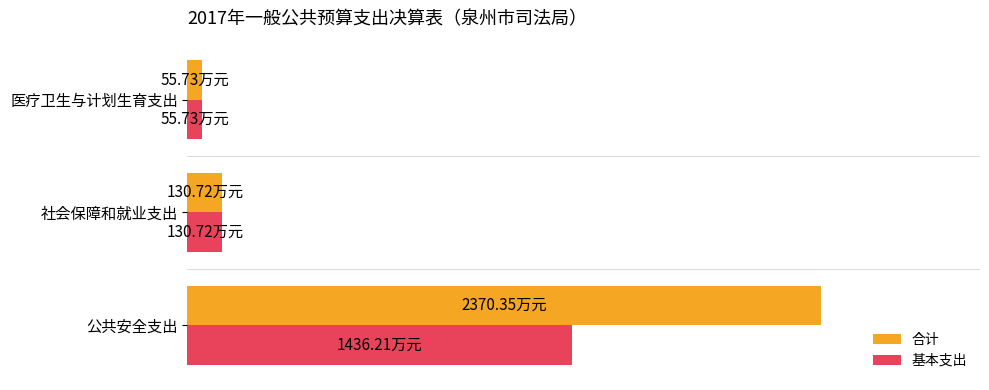

What are all the series names shown in the legend?

合计, 基本支出